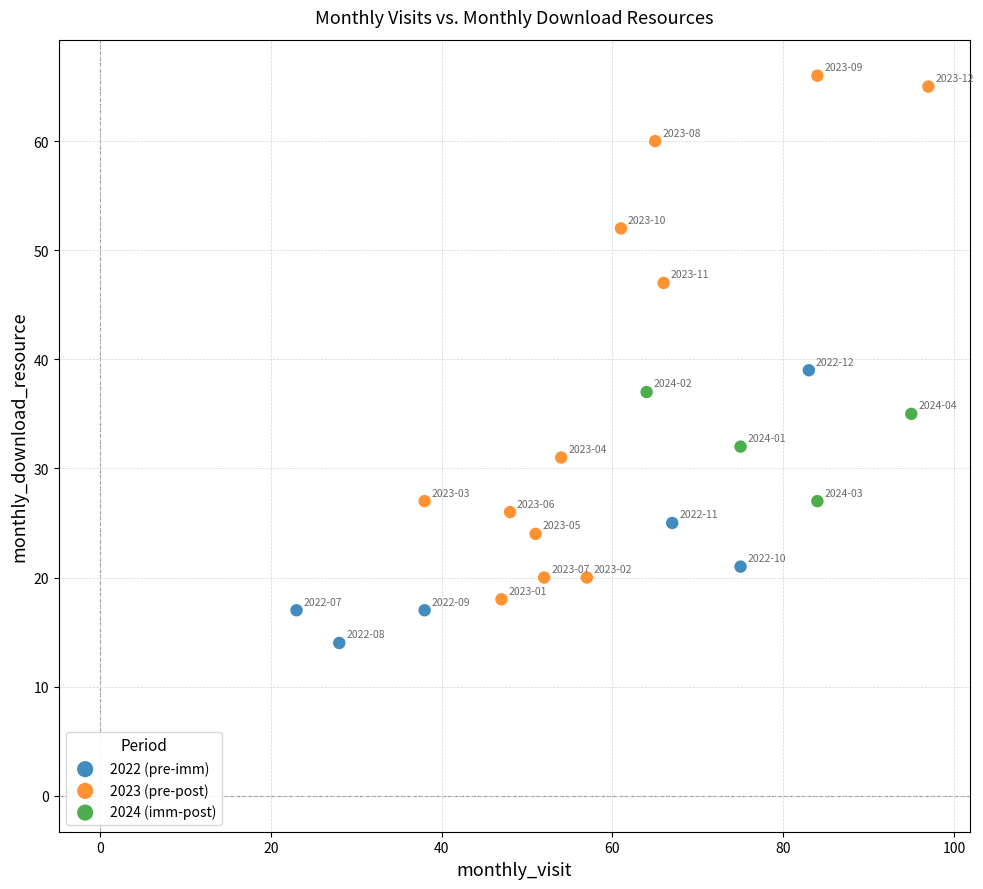

Which series has the widest spread of Y values?

2023 (pre-post)